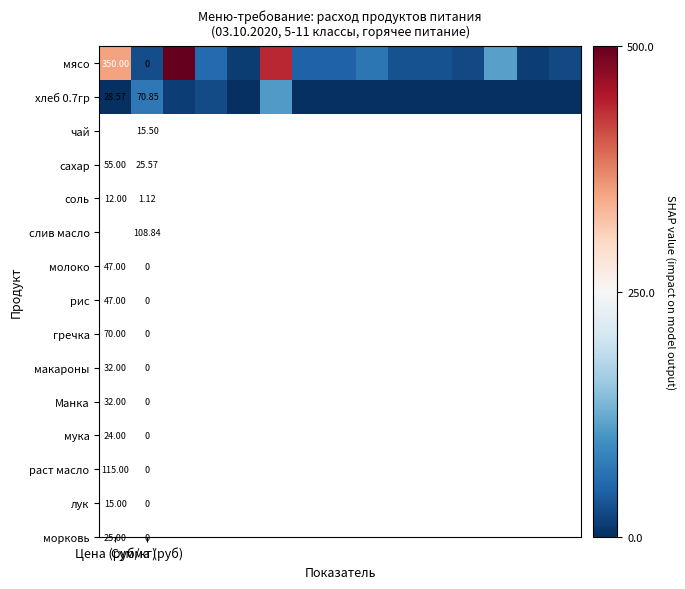

At which label does мясо first exceed 47?

Цена (руб/кг)